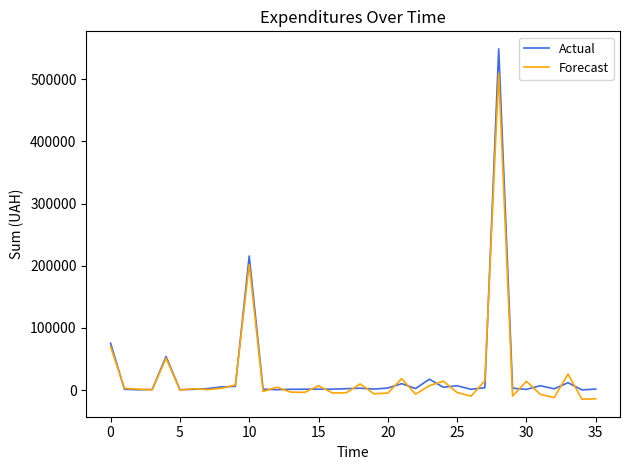

At how many categories does at least one series exceed 295848?

1